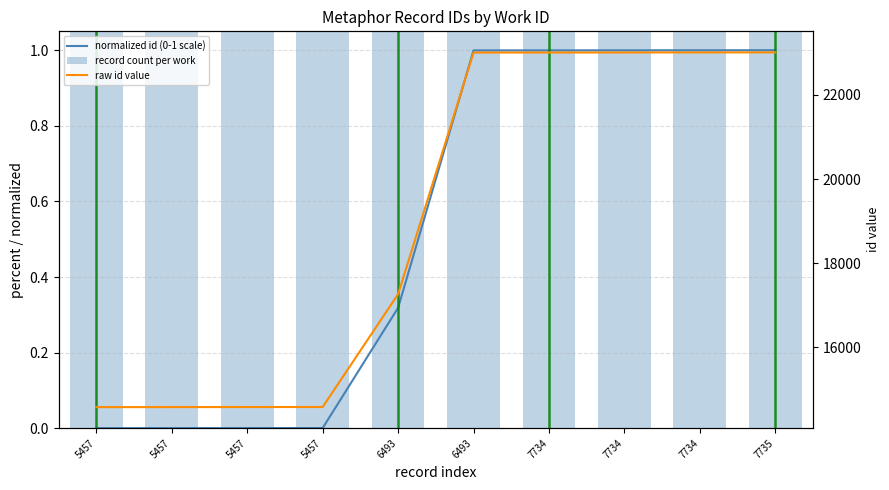

How many groups of bars are there?

10